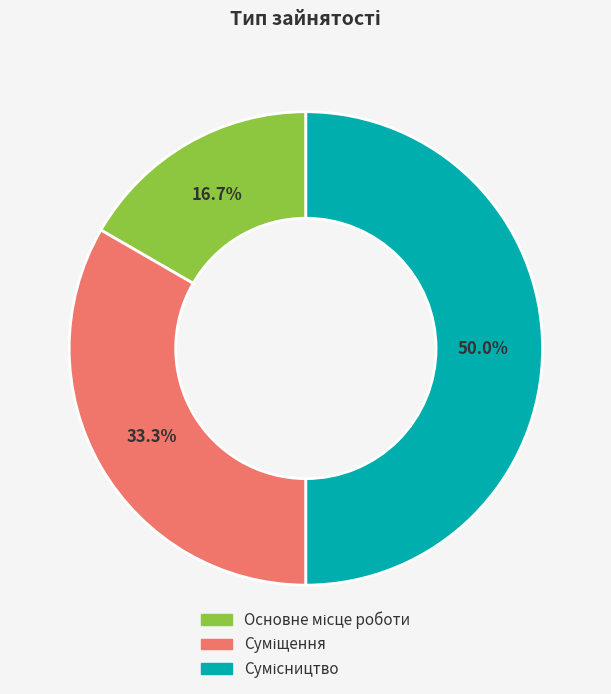

True or false: Сумісництво accounts for 50% of the total.

True